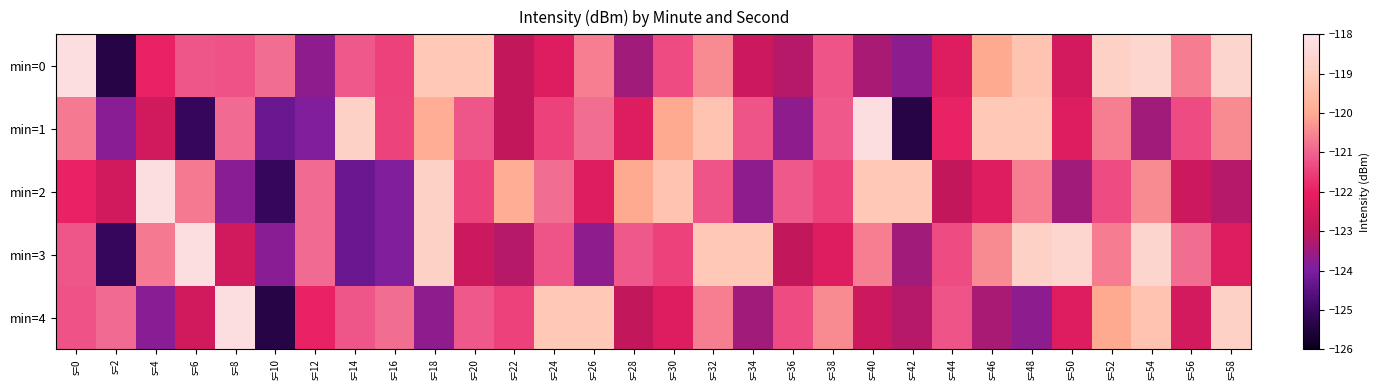

Which series has the largest range (max minus min)?

min=0